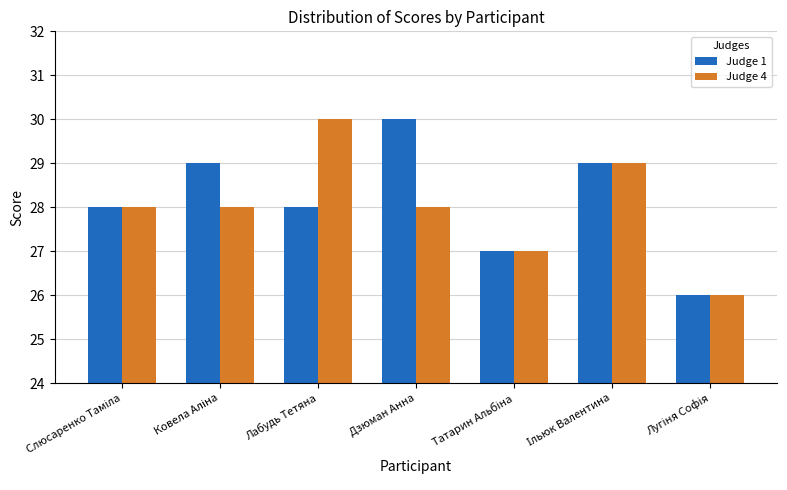

What is the difference between the maximum and minimum values in the Judge 4 series?

4